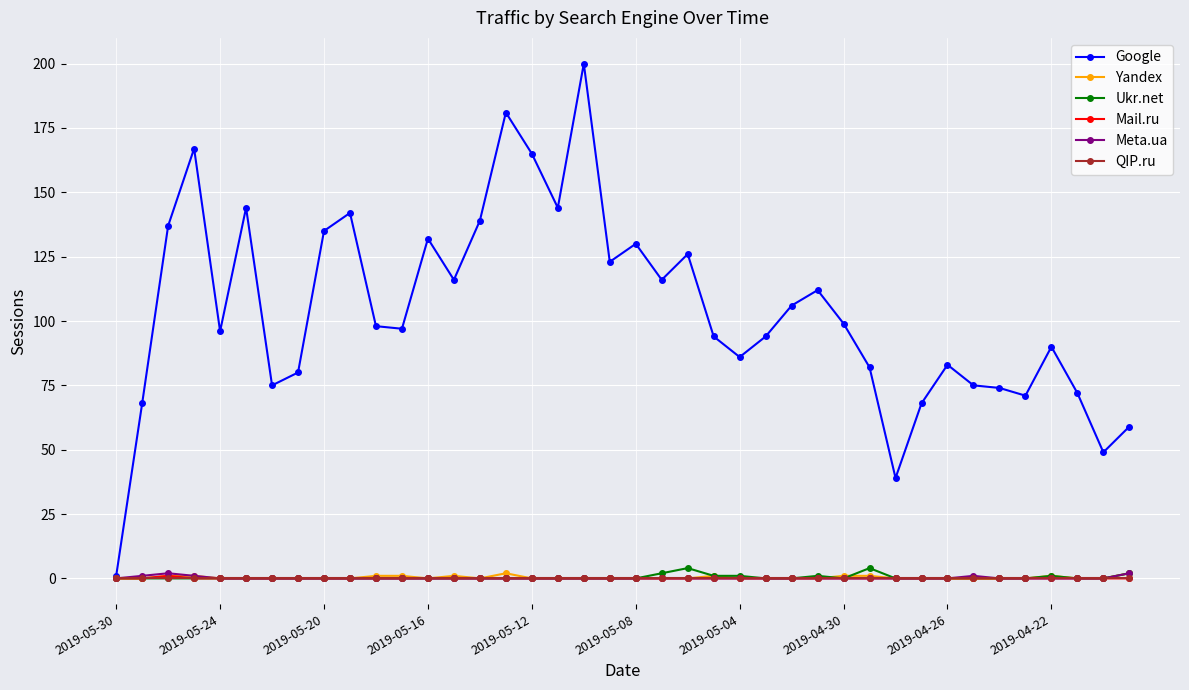

How many lines are shown in the chart?

6